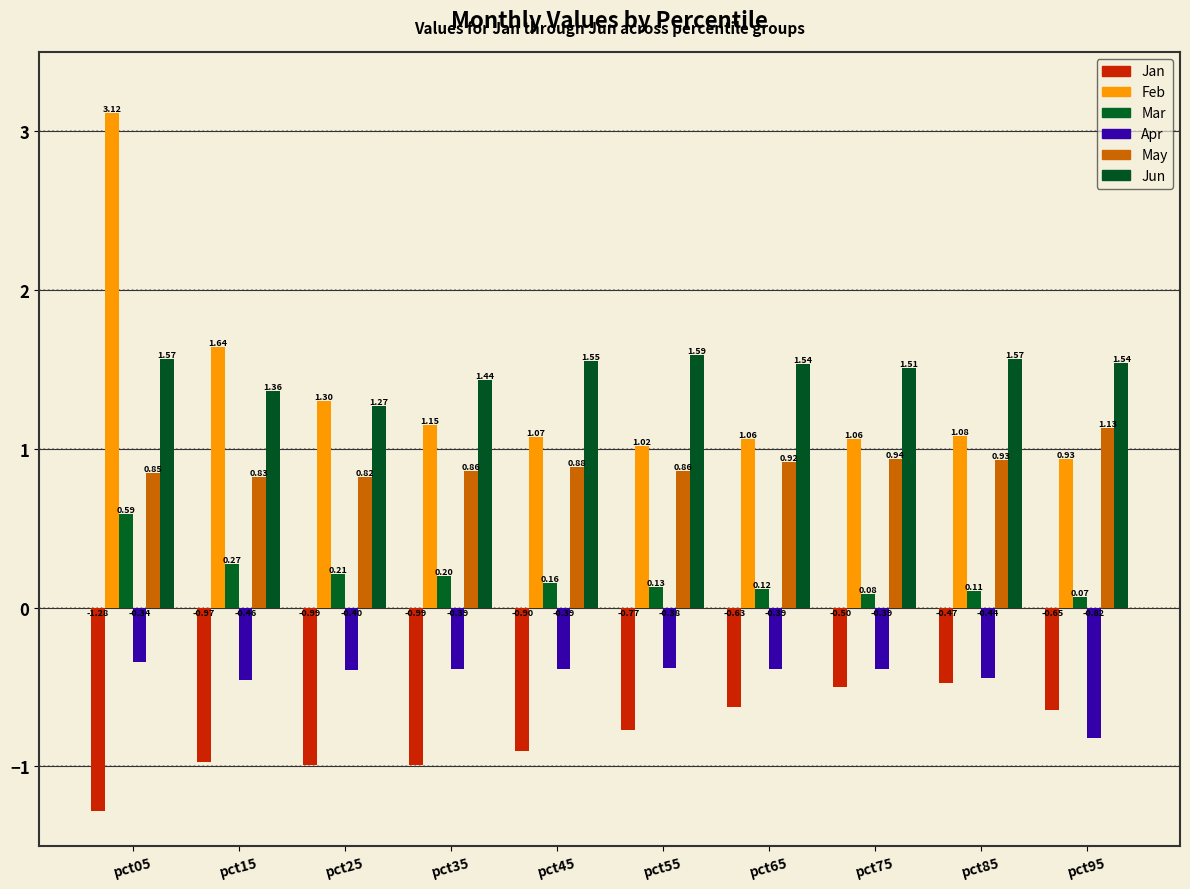

At which label is Jan closest to 0?

pct85